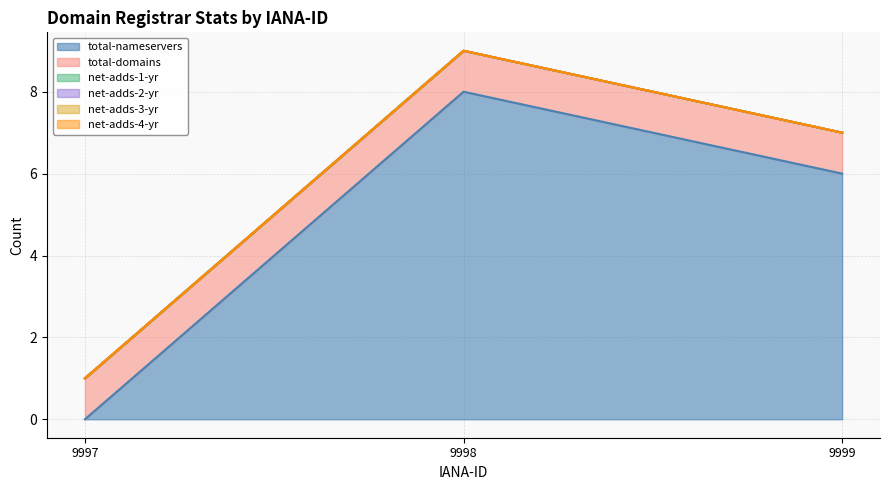

What is the spread (max minus min) of values at 9997?

1